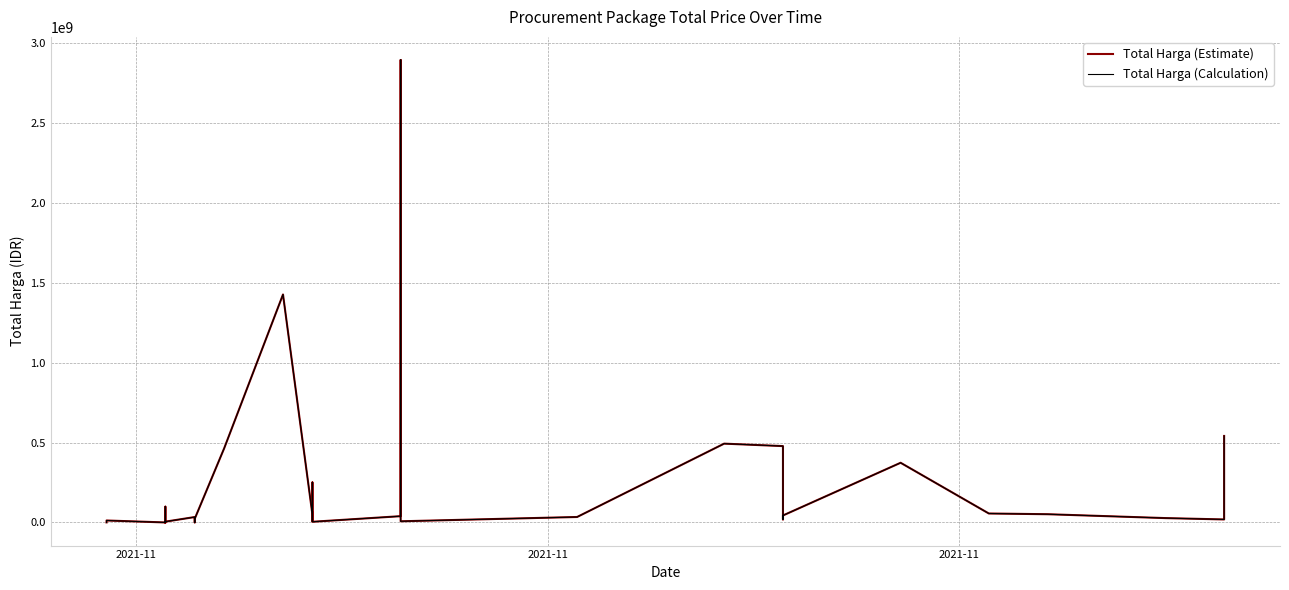

True or false: Total Harga (Calculation) has more than 1 points higher than both neighbors.

True